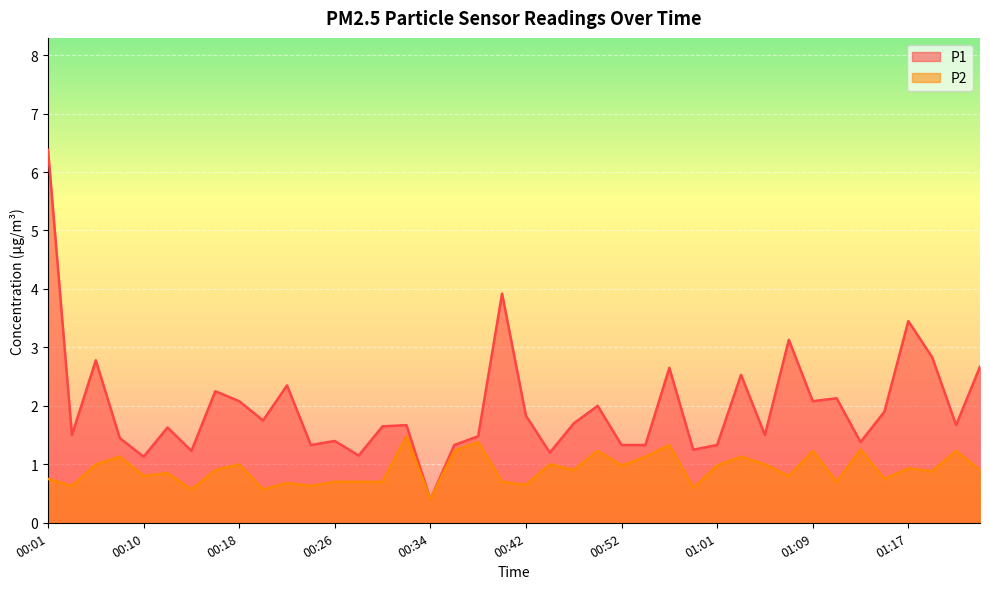

True or false: P2 and P1 cross at least once.

False